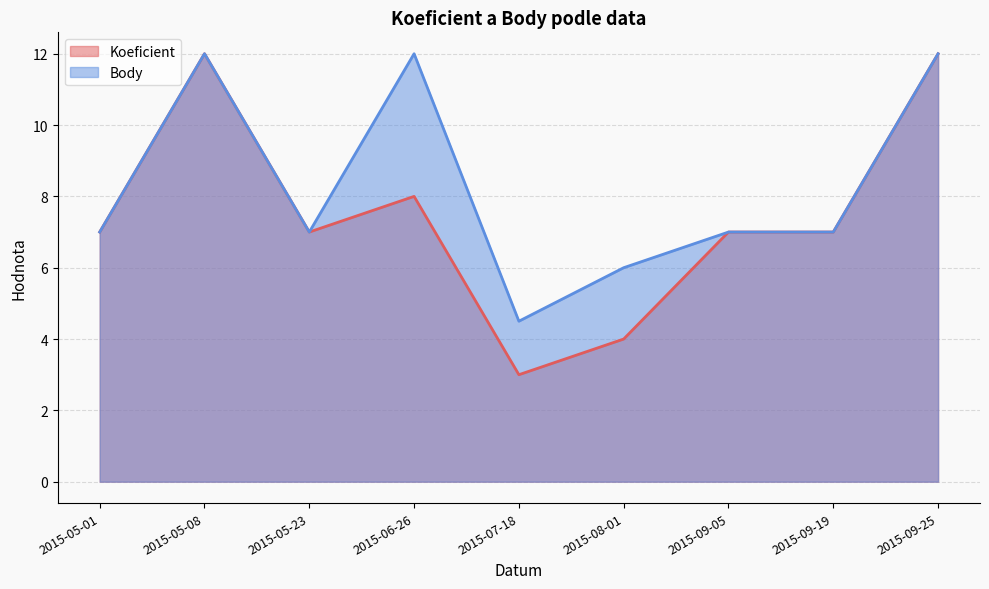

What is the minimum value for Body?

4.5